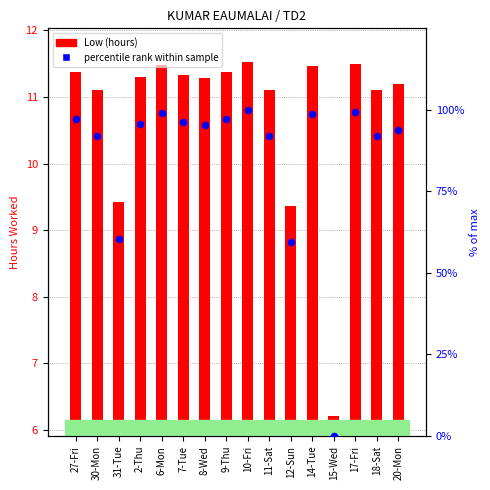

Which series has the largest total across all categories?

percentile rank within sample